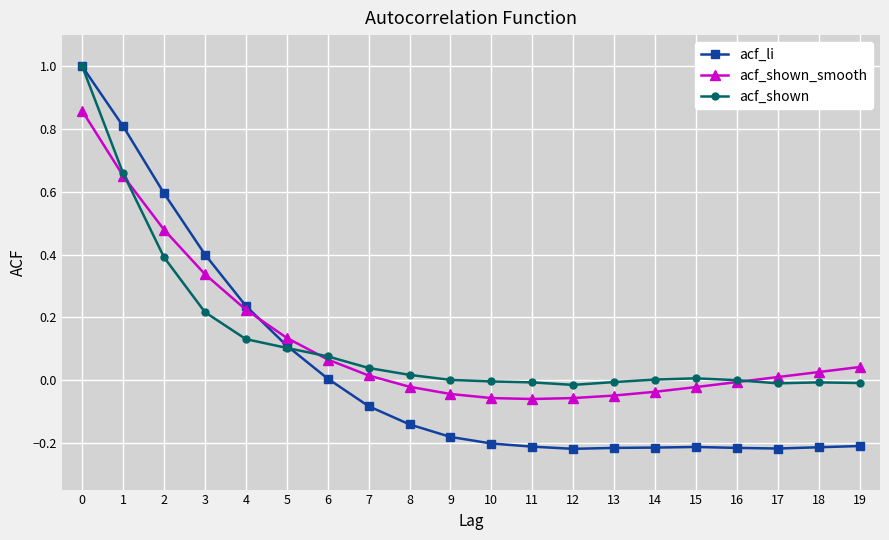

Which series has the largest range (max minus min)?

acf_li